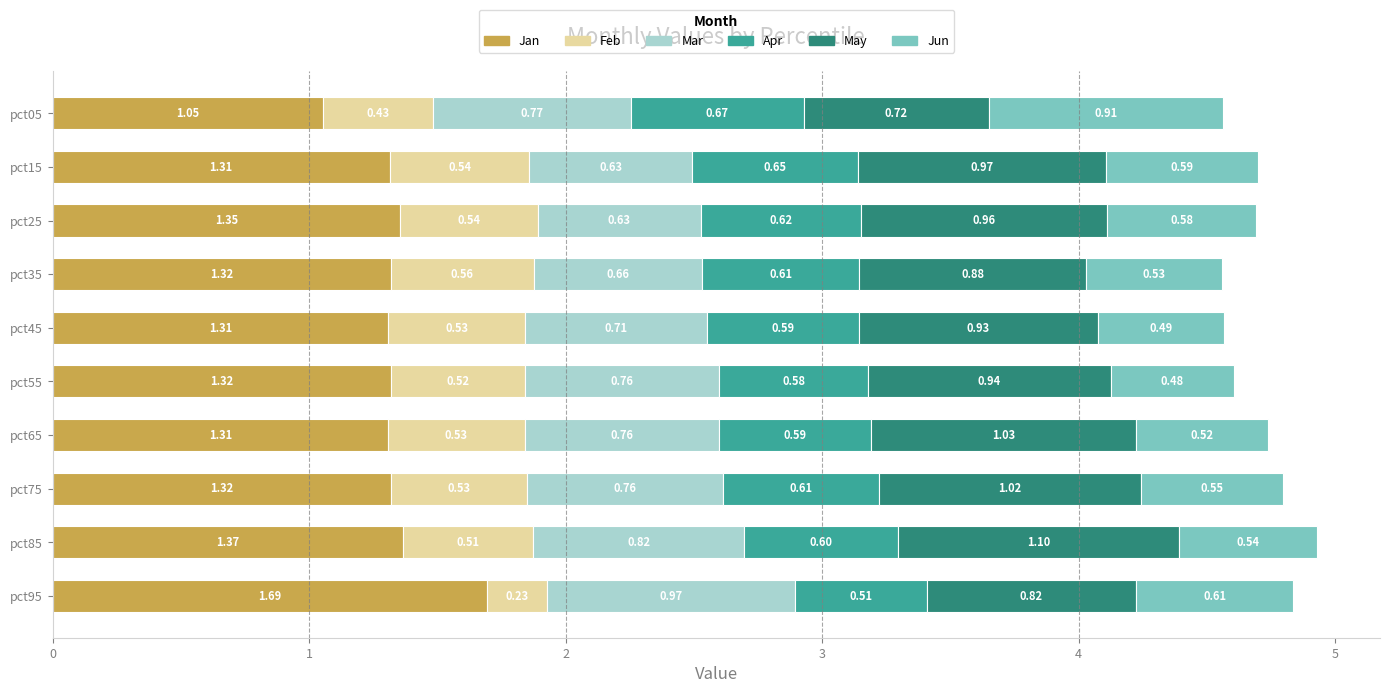

What is the total value across all series at pct35?

4.6